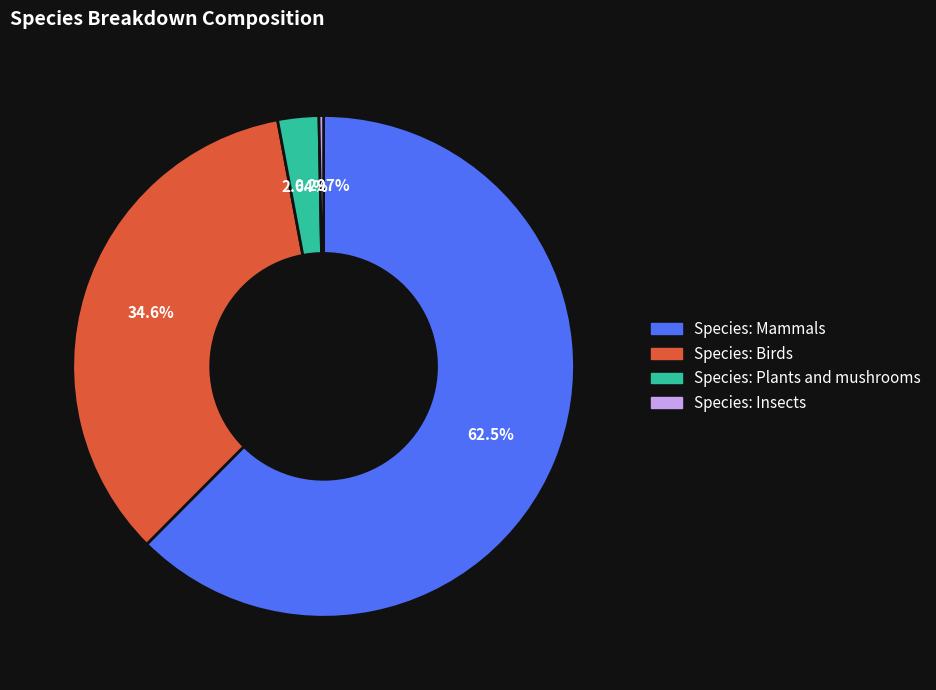

Is there a majority slice in this chart?

Yes